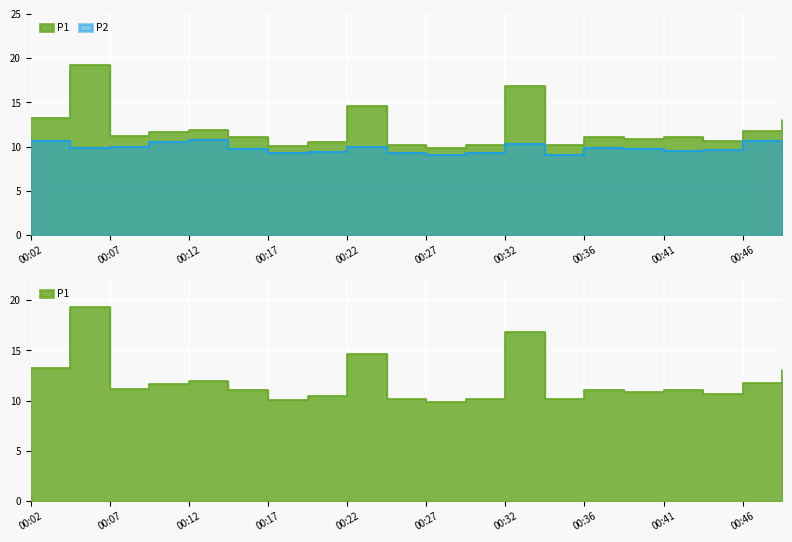

How many values in the P1 series exceed 11?

12